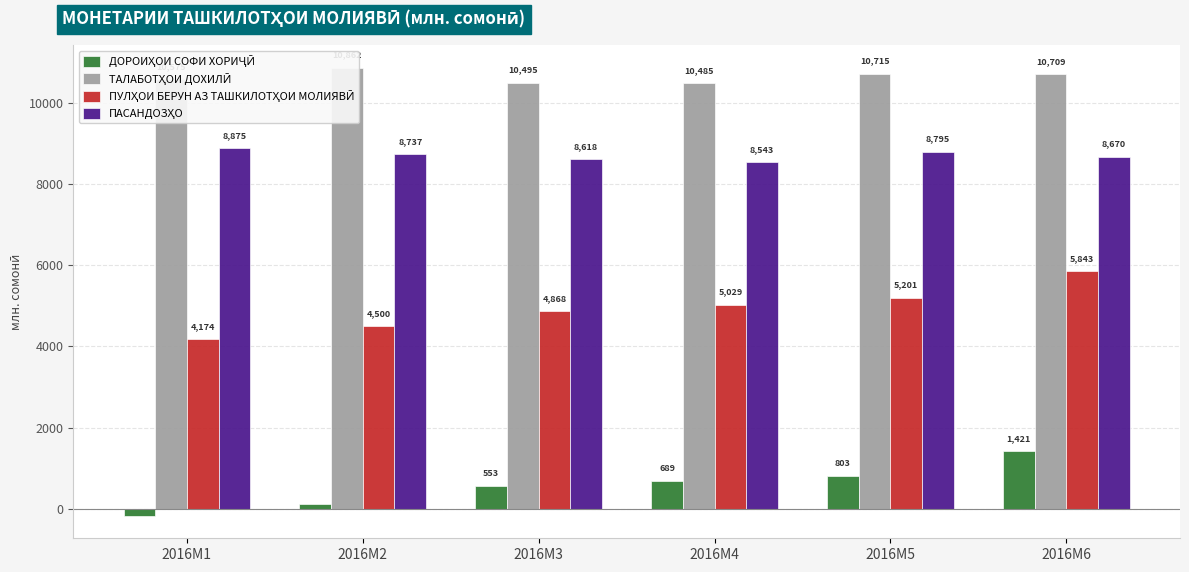

Between 2016M2 and 2016M3, which series saw the biggest shift?

ДОРОИҲОИ СОФИ ХОРИҶӢ